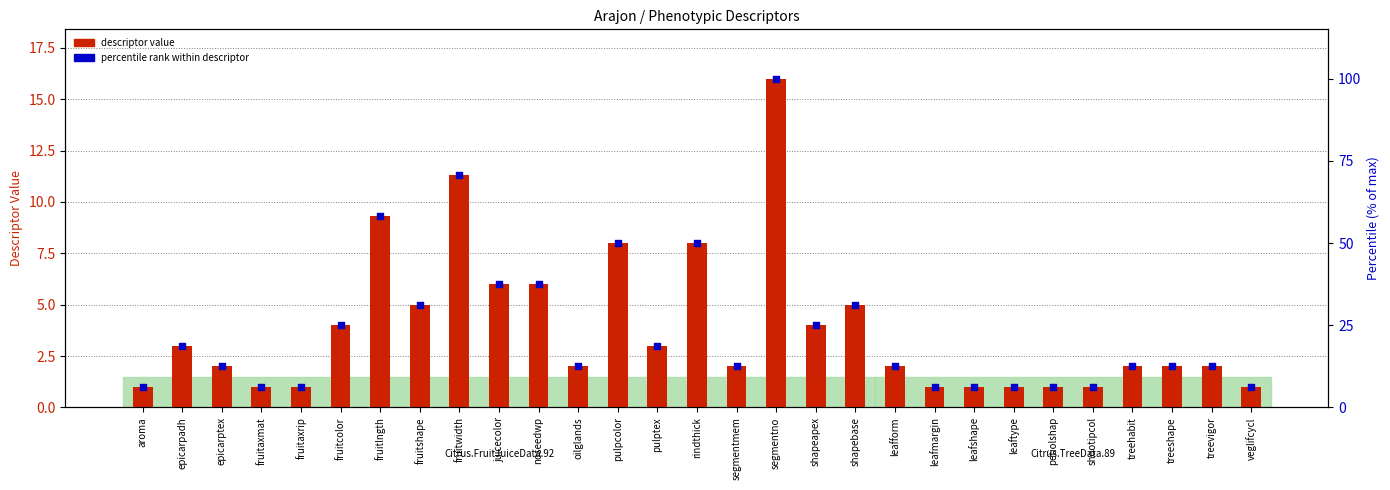

Which series has the widest spread of Y values?

percentile rank within descriptor